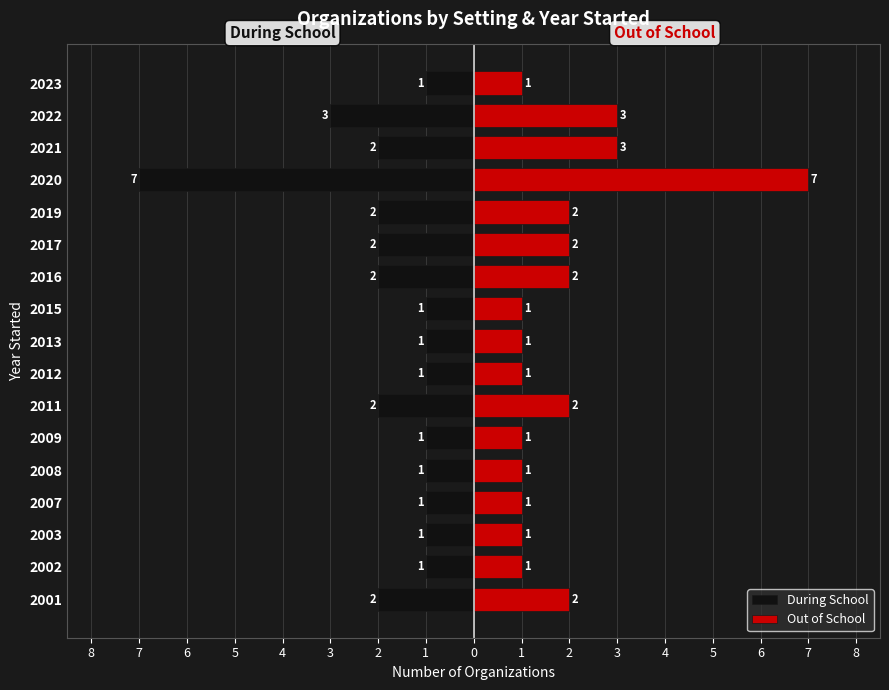

Reading left to right, what are all the values shown in this chart?

During School: -2	-1	-1	-1	-1	-1	-2	-1	-1	-1	-2	-2	-2	-7	-2	-3	-1
Out of School: 2	1	1	1	1	1	2	1	1	1	2	2	2	7	3	3	1